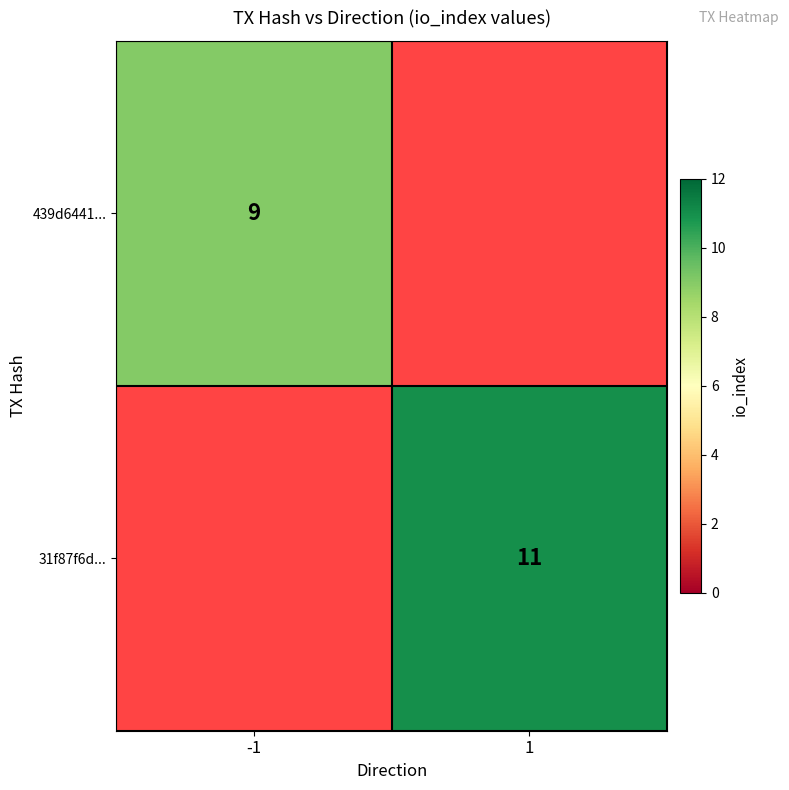

Which category has the highest value across all series?

1